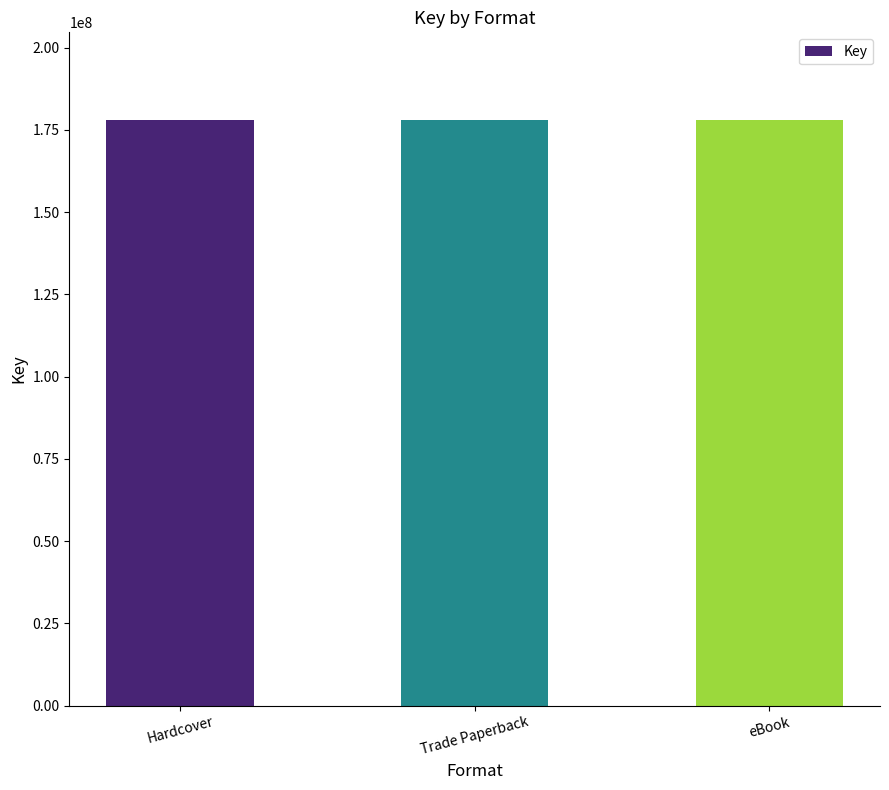

How many values are below 177992991?

1